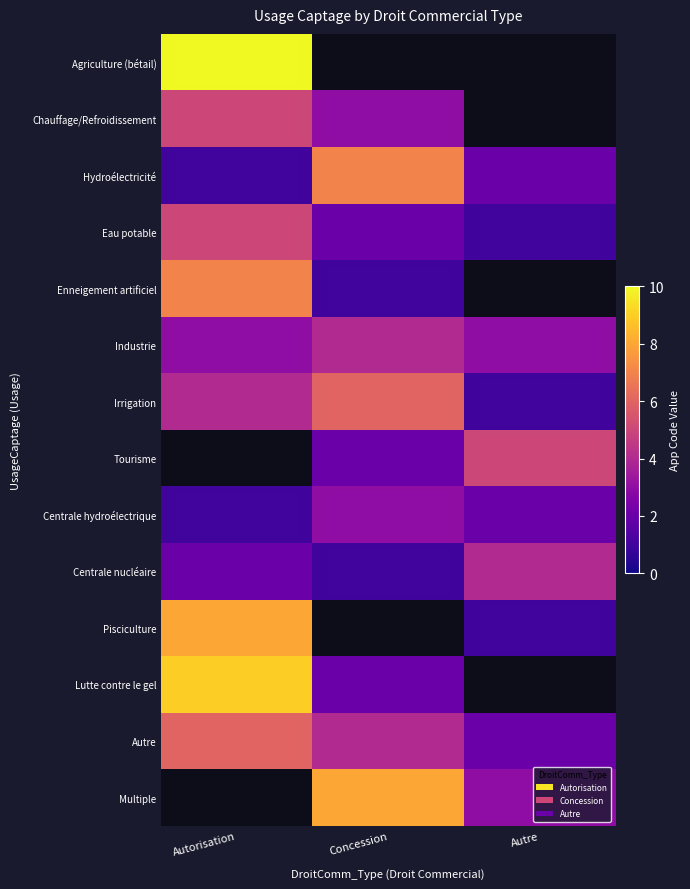

How many series are shown in this chart?

14